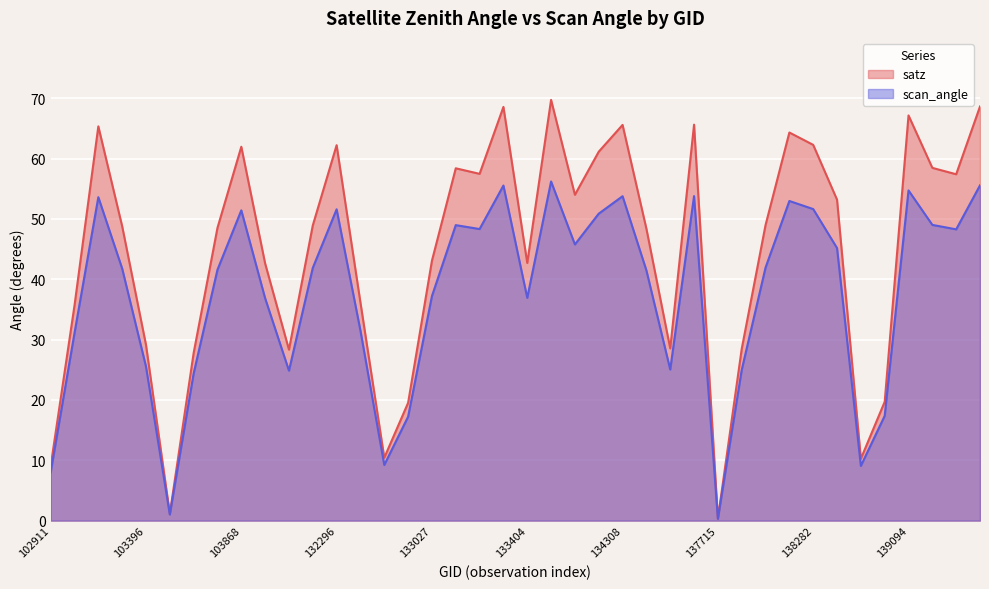

Rank the series at 103270 from highest to lowest value.

satz, scan_angle